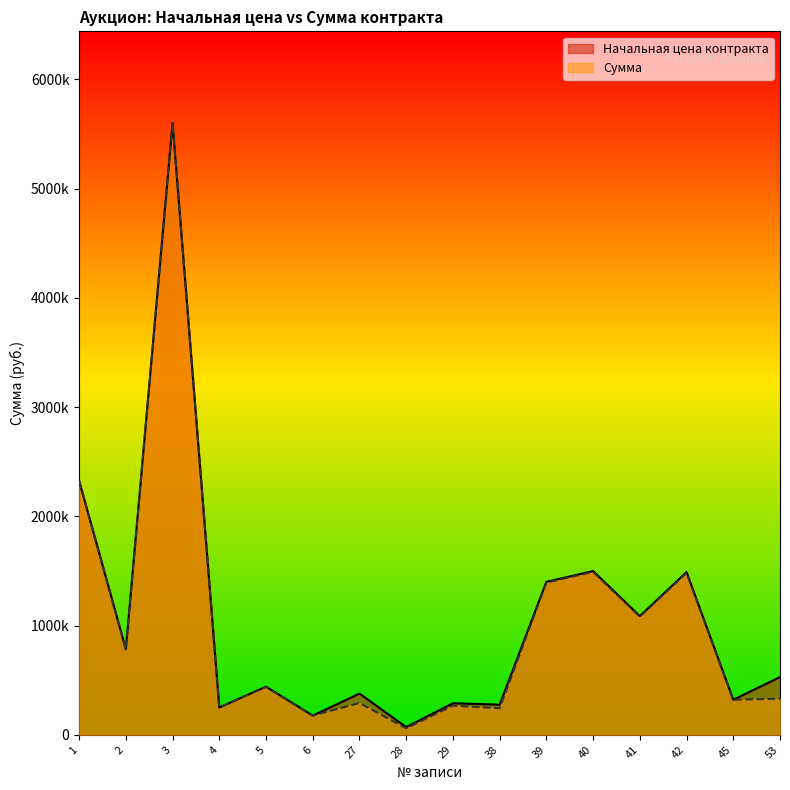

List the series in order of their peak value, lowest first.

Начальная цена контракта, Сумма